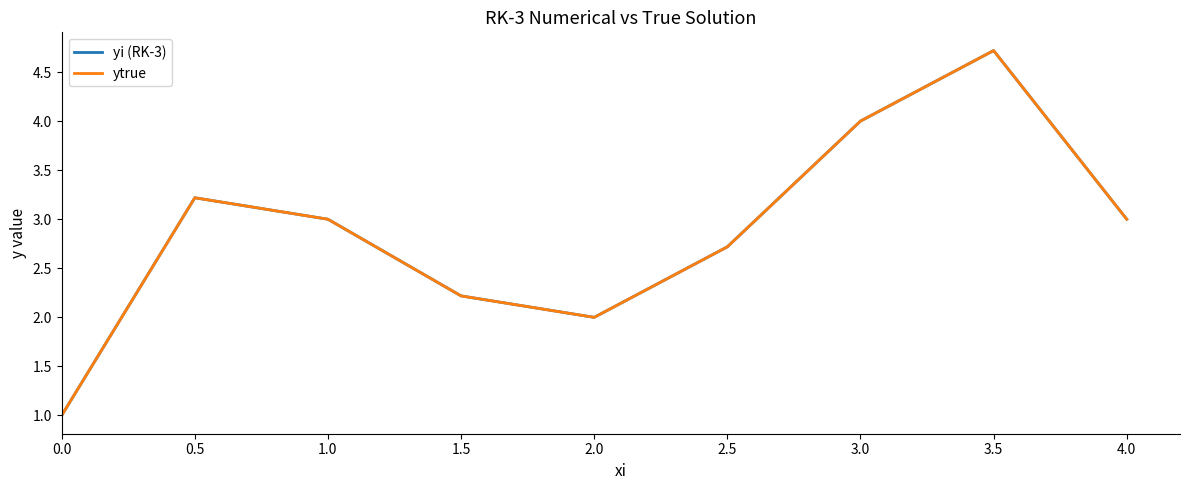

What is the label of the 5th point from the right?

2.0